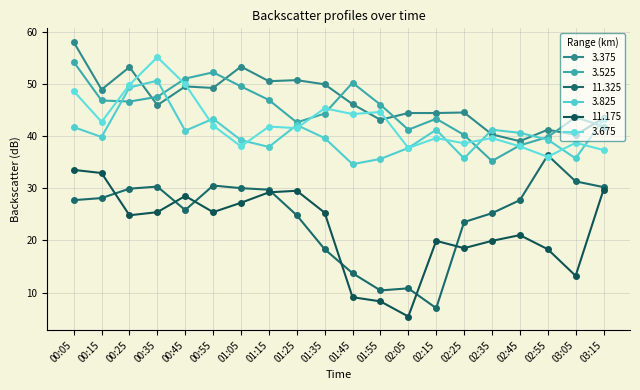

At which label does 11.325 first exceed 27?

00:05